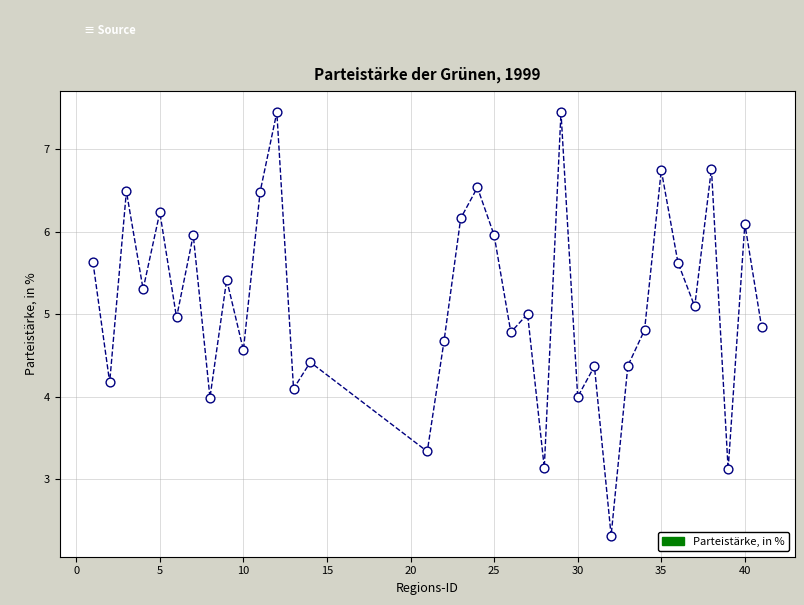

What is the range of Y values (max minus min)?

5.1